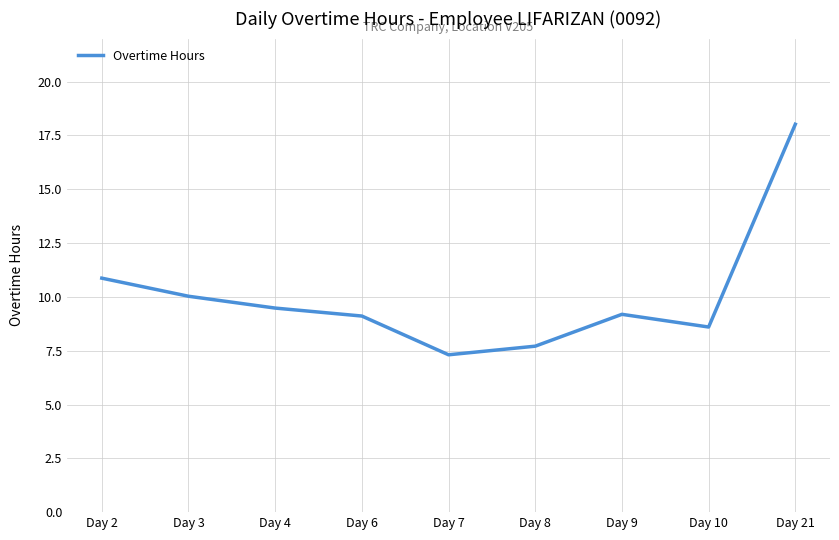

What is the ratio of the value at Day 7 to the value at Day 3?

0.7